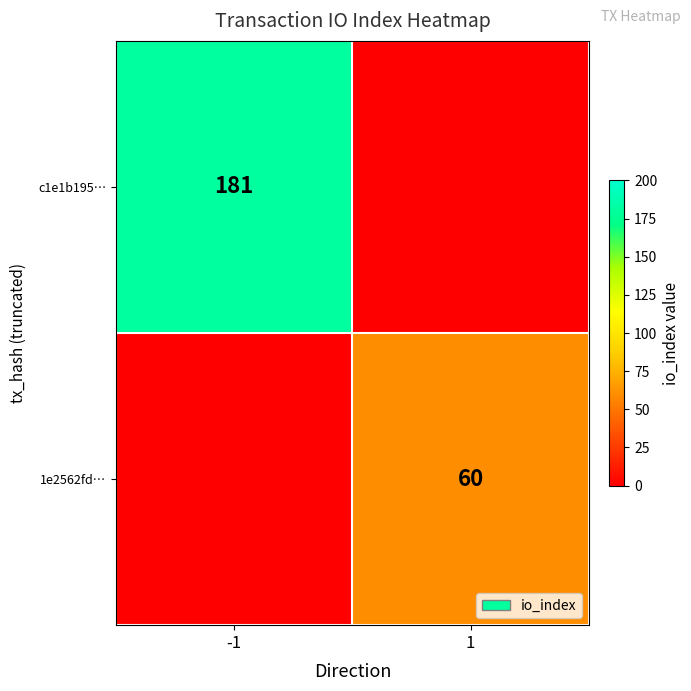

Is it true that c1e1b195… equals 121 at -1?

False